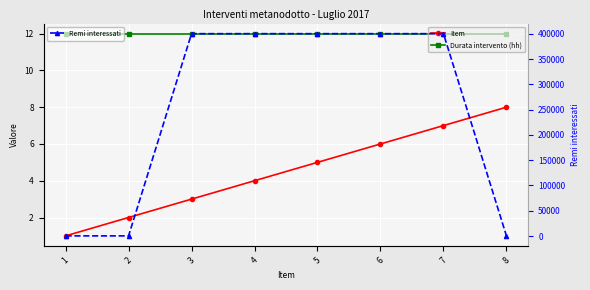

Reading right to left, list all the values displayed in this chart.

Item: 8	7	6	5	4	3	2	1
Durata intervento (hh): 12	12	12	12	12	12	12	12
Remi interessati: 413	400309	400308	400307	400304	400303	302	296